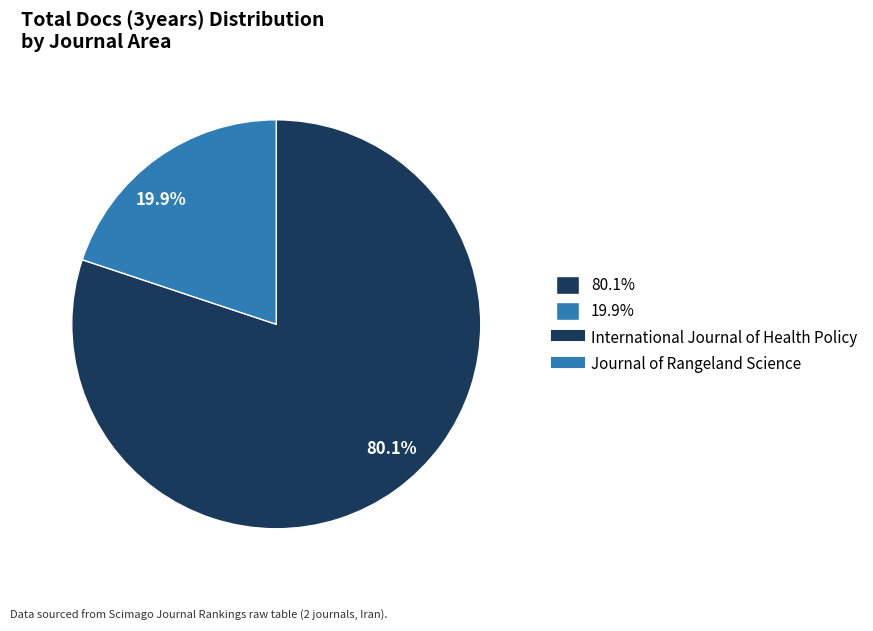

Which slice represents more than half of the pie?

80.1%